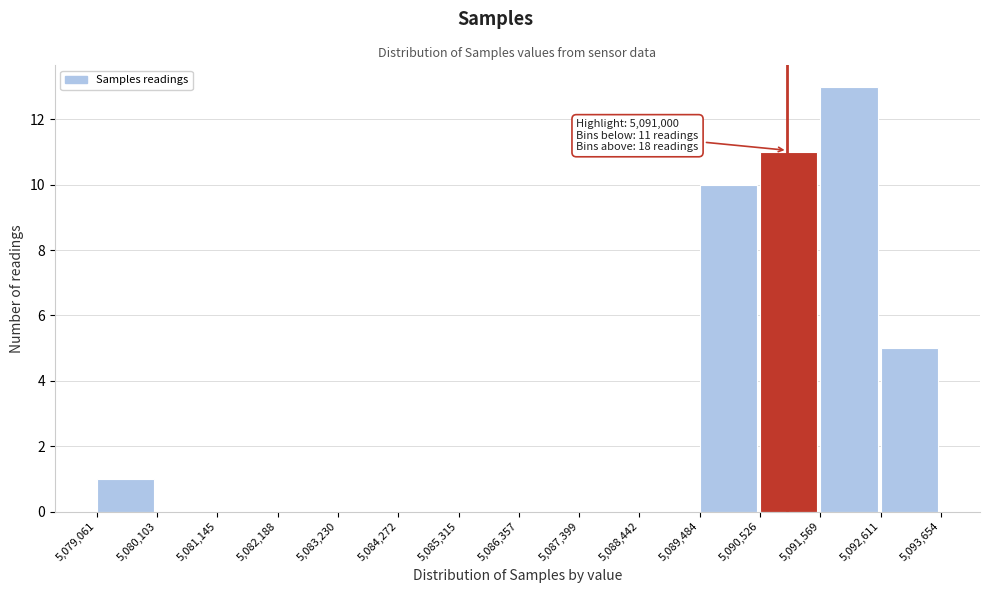

Over which range of the x-axis is the bar tallest?

5,091,569 to 5,092,611